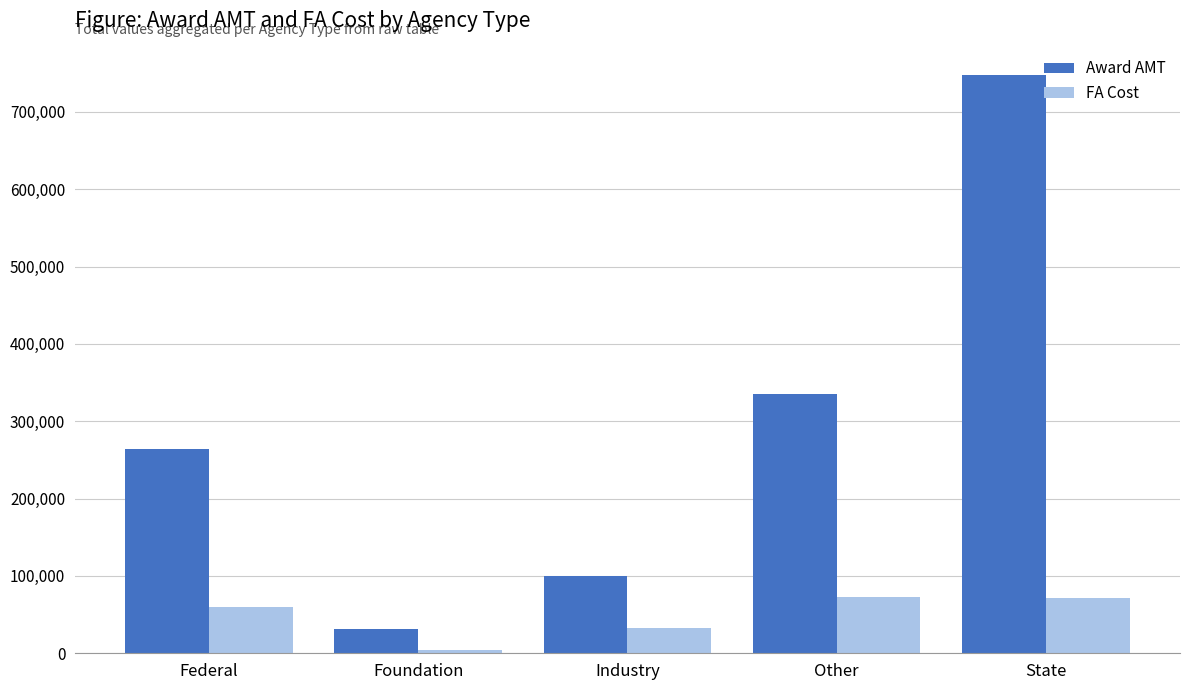

What are all the series names shown in the legend?

Award AMT, FA Cost